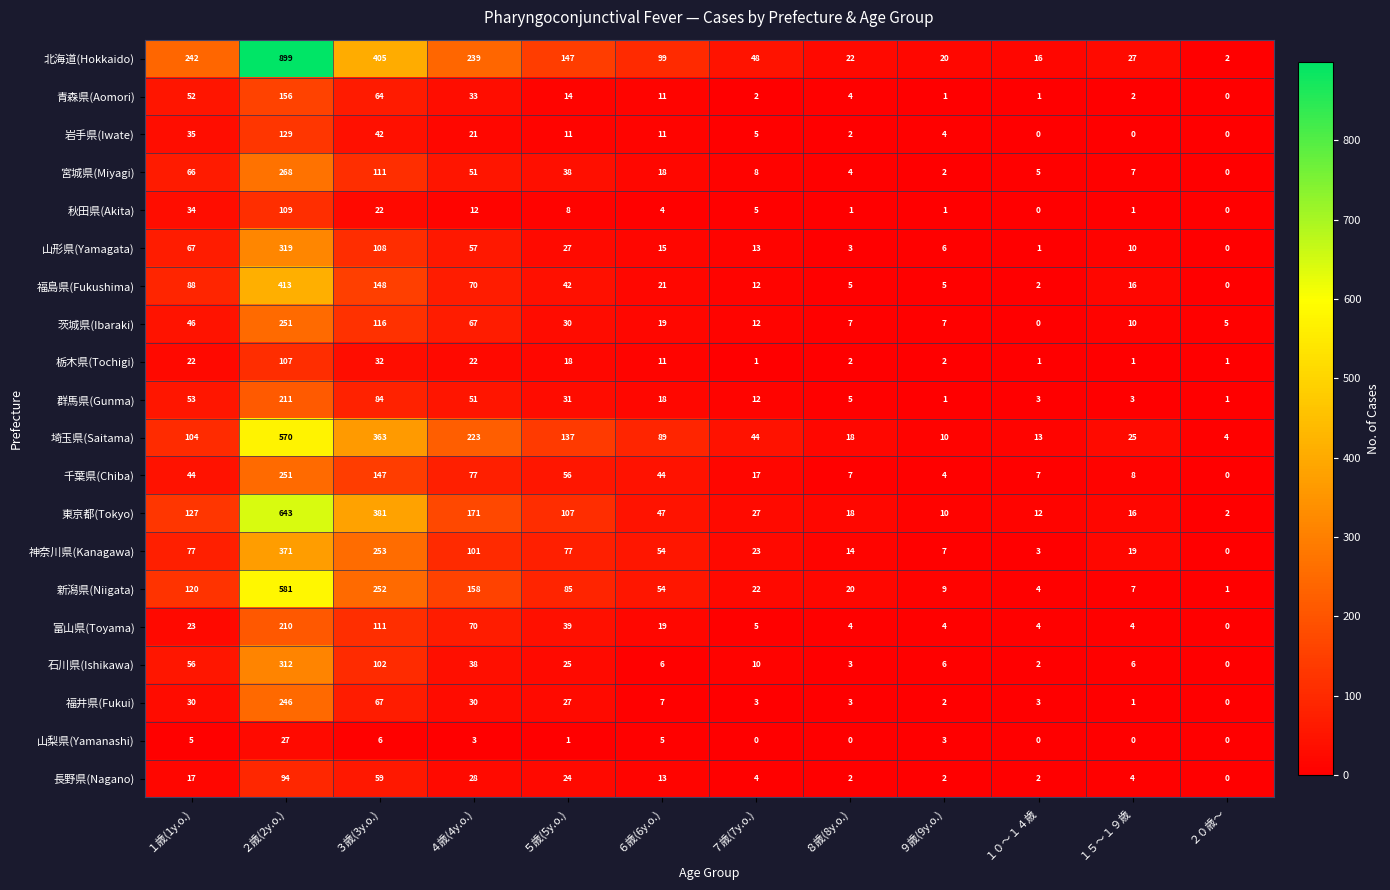

Which series has the largest total across all categories?

北海道(Hokkaido)